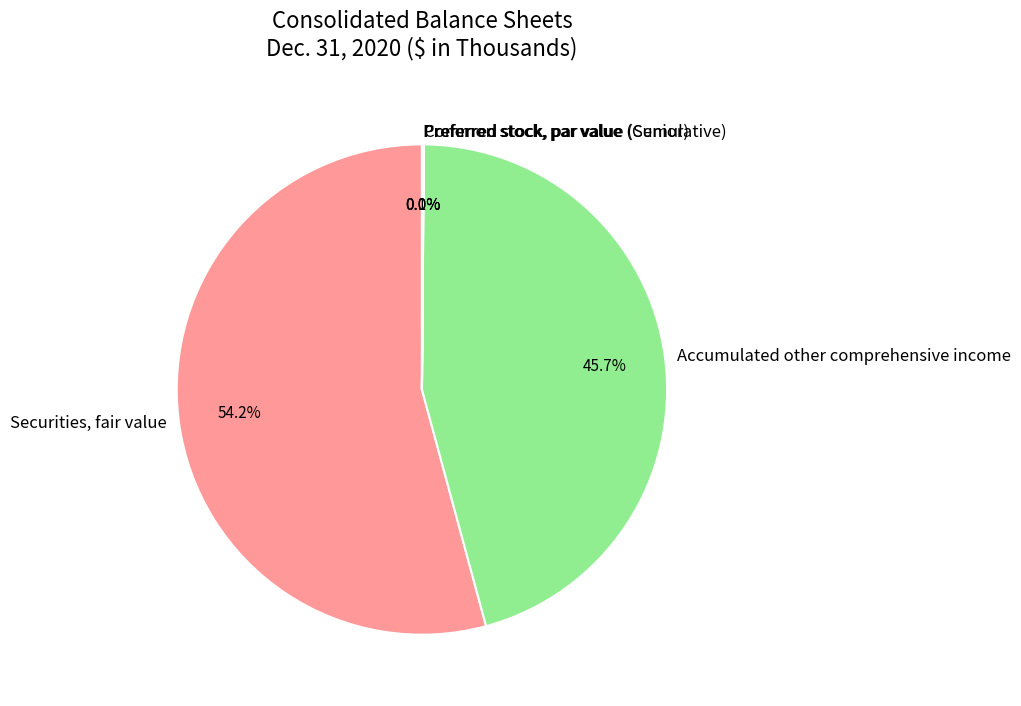

What is the majority slice?

Securities, fair value